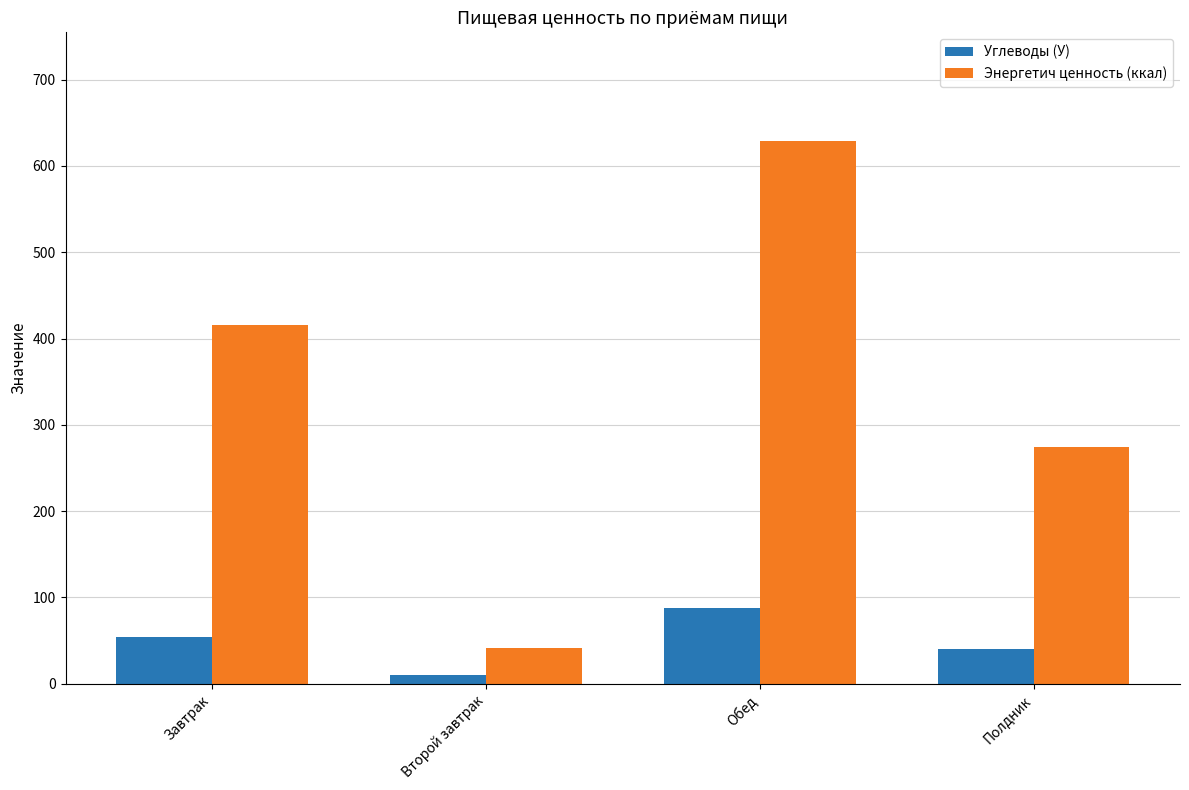

What is the smallest value displayed?

9.6